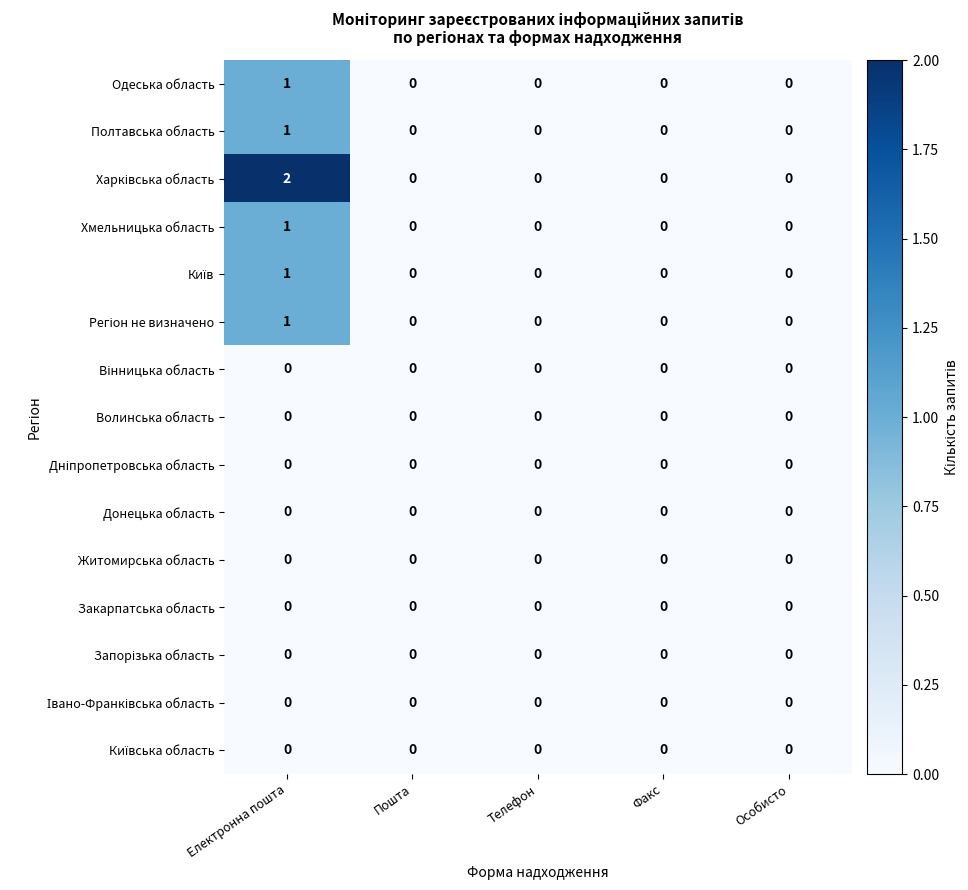

How many Полтавська область values are between 0 and 1?

5